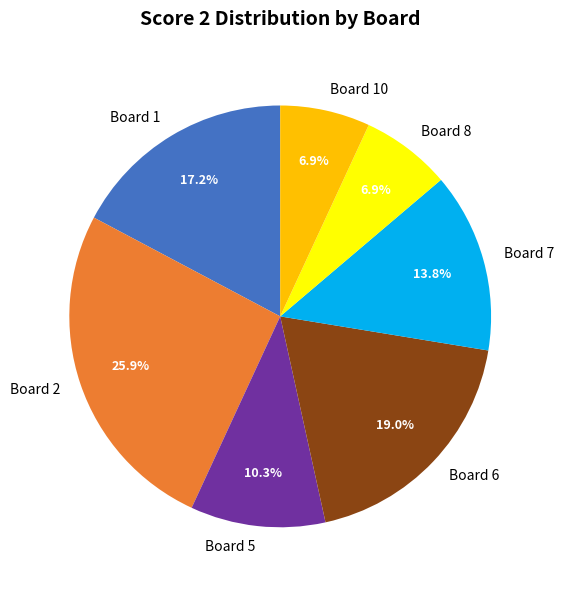

Approximately how many times larger is the value at Board 5 compared to Board 8?

1.5